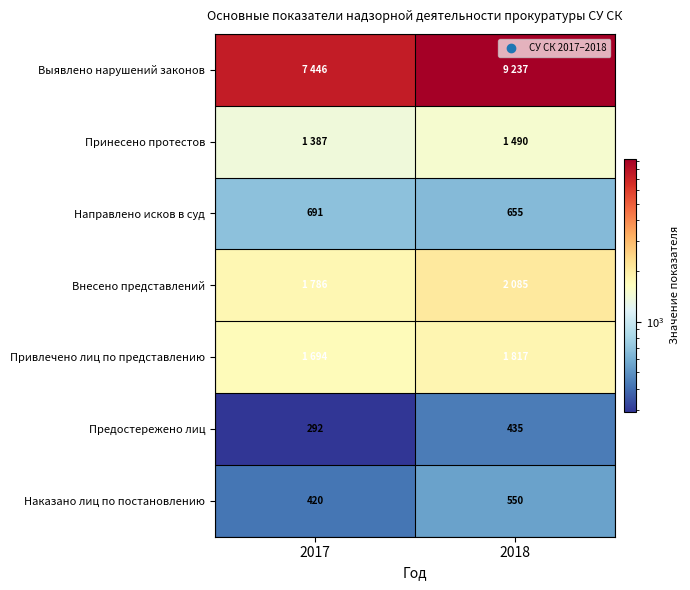

The value of Наказано лиц по постановлению at 2017 is 207. True or false?

False